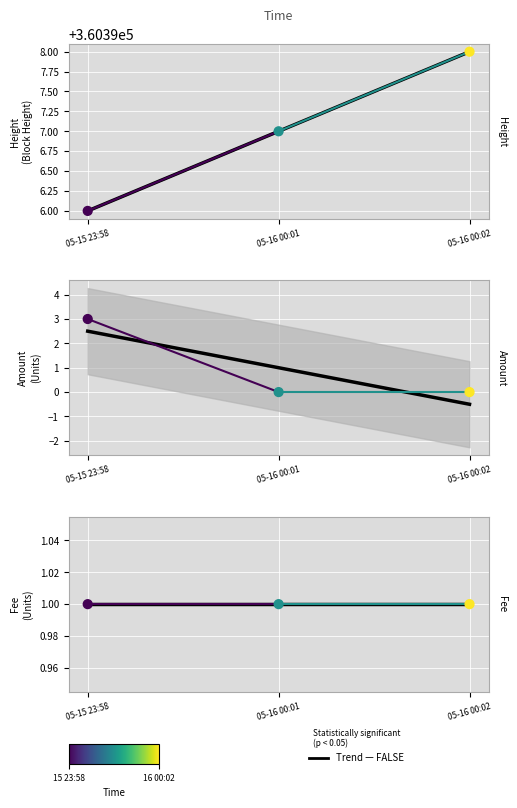

Which series reaches the minimum Y coordinate?

Amount